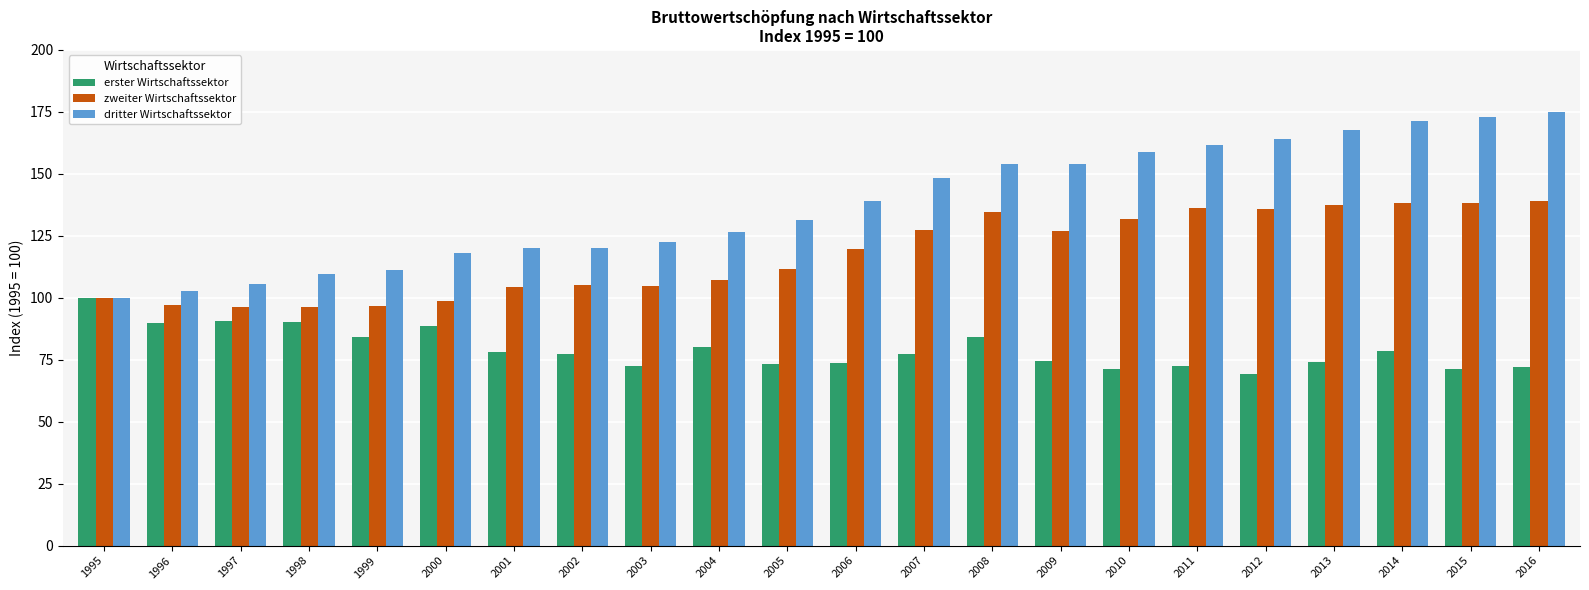

Which series changed the most between 2003 and 2011?

dritter Wirtschaftssektor